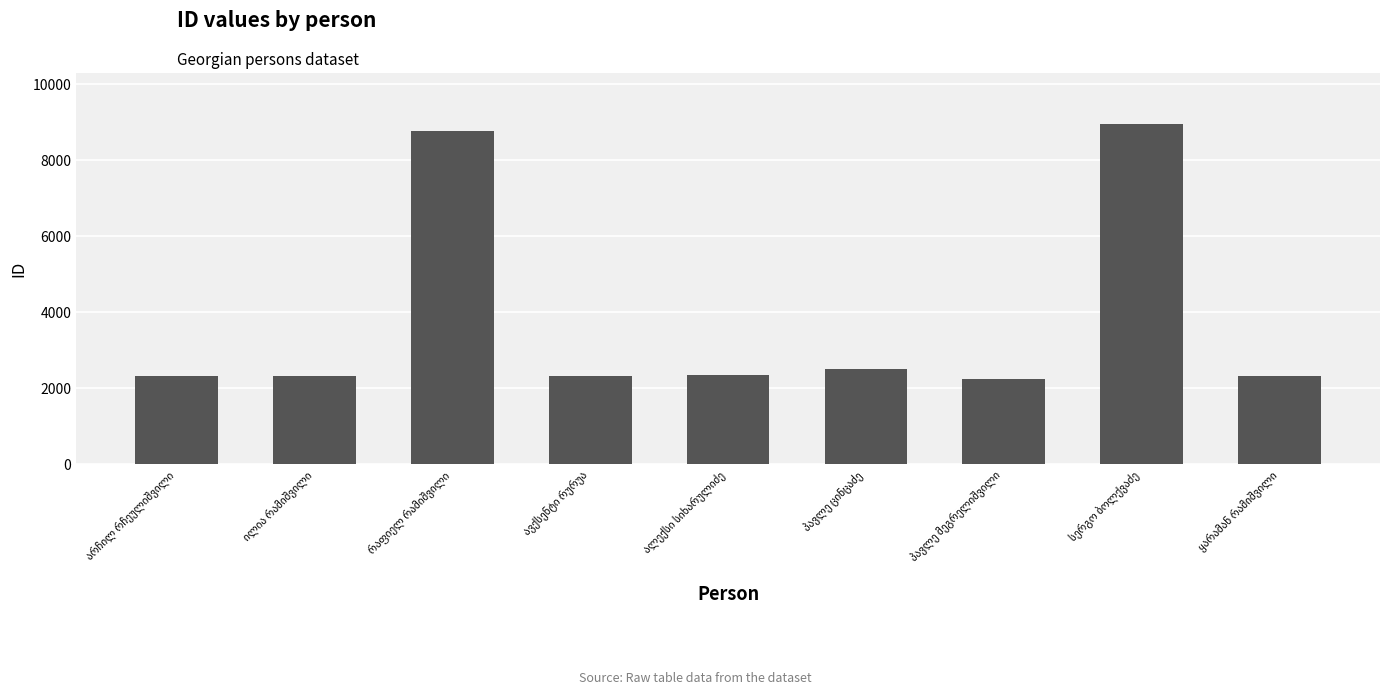

How many series are shown in this chart?

1